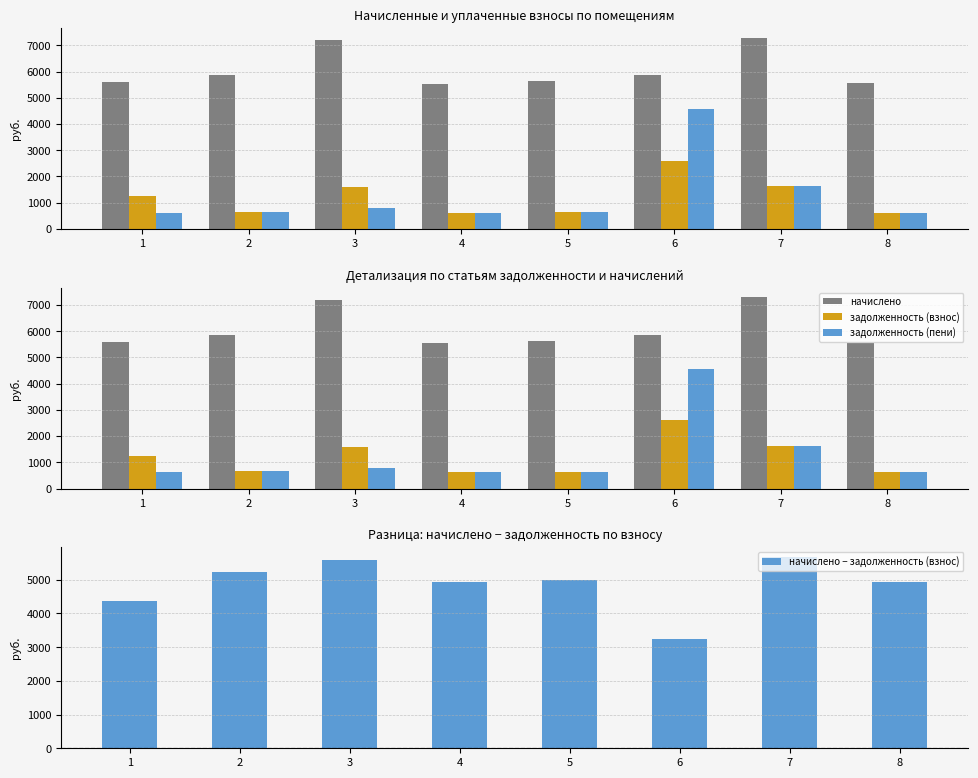

Reading left to right, transcribe all the data shown in this chart.

начислено: 5605.0	5872.9	7193.2	5540.4	5632.7	5863.6	7294.9	5558.9
задолженность (взнос): 1245.6	652.5	1598.5	615.6	625.9	2606.0	1618.7	617.6
задолженность (пени): 622.8	652.5	799.2	615.6	625.9	4560.6	1621.1	617.6
начислено − задолженность (взнос): 4359.5	5220.3	5594.8	4924.8	5006.9	3257.6	5676.1	4941.2